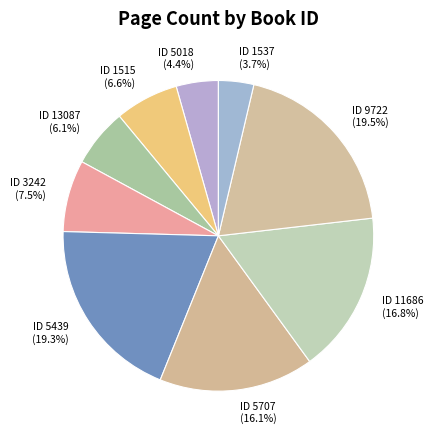

What portion of the pie excludes ID 5707?

83.9%